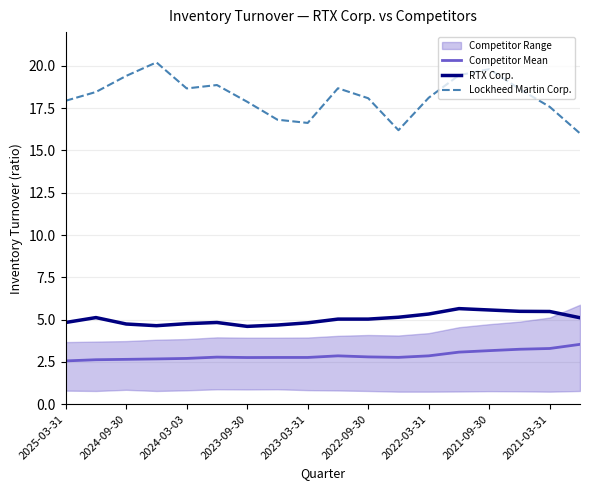

True or false: Lockheed Martin Corp. has more than 2 interior local peaks.

True